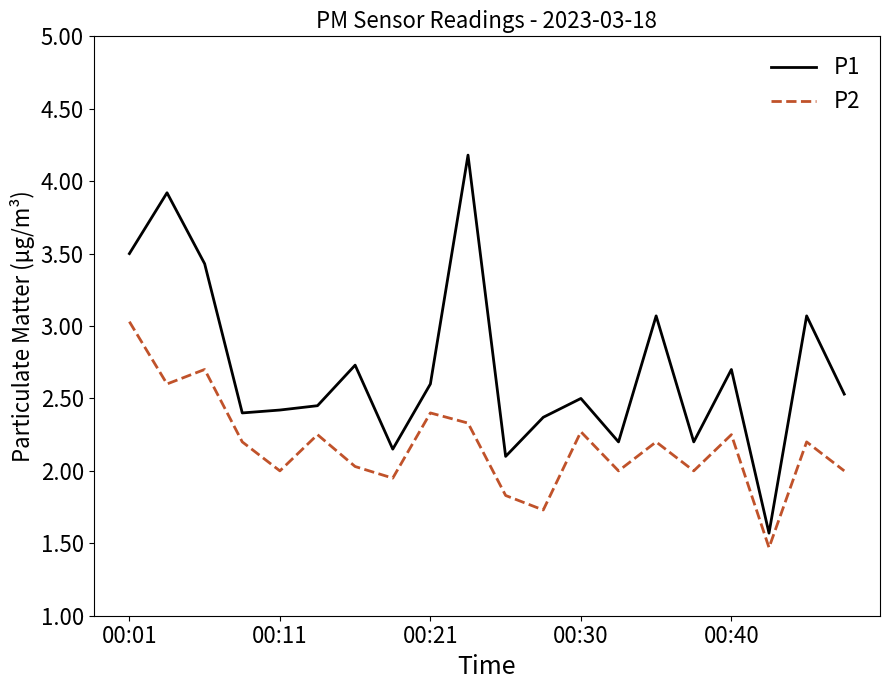

Rank the series by their maximum value, from highest to lowest.

P1, P2